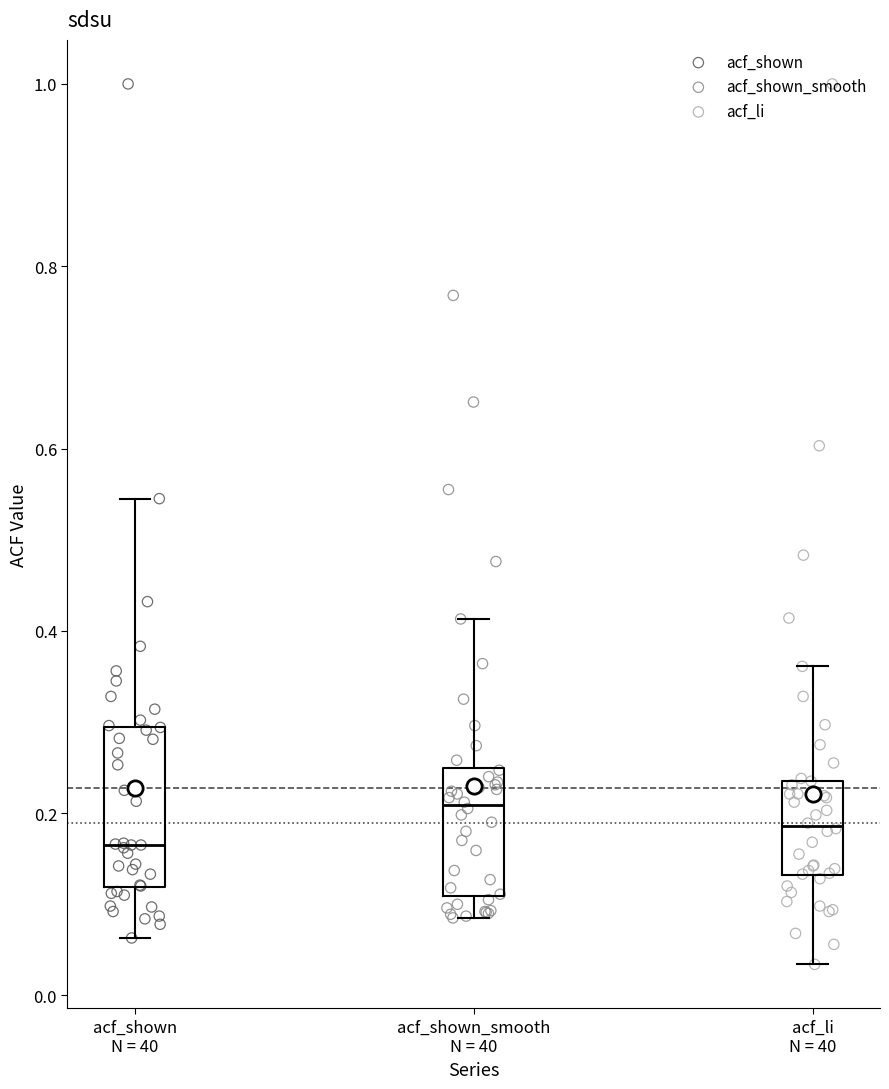

Which box's median line is the lowest?

acf_shown N = 40